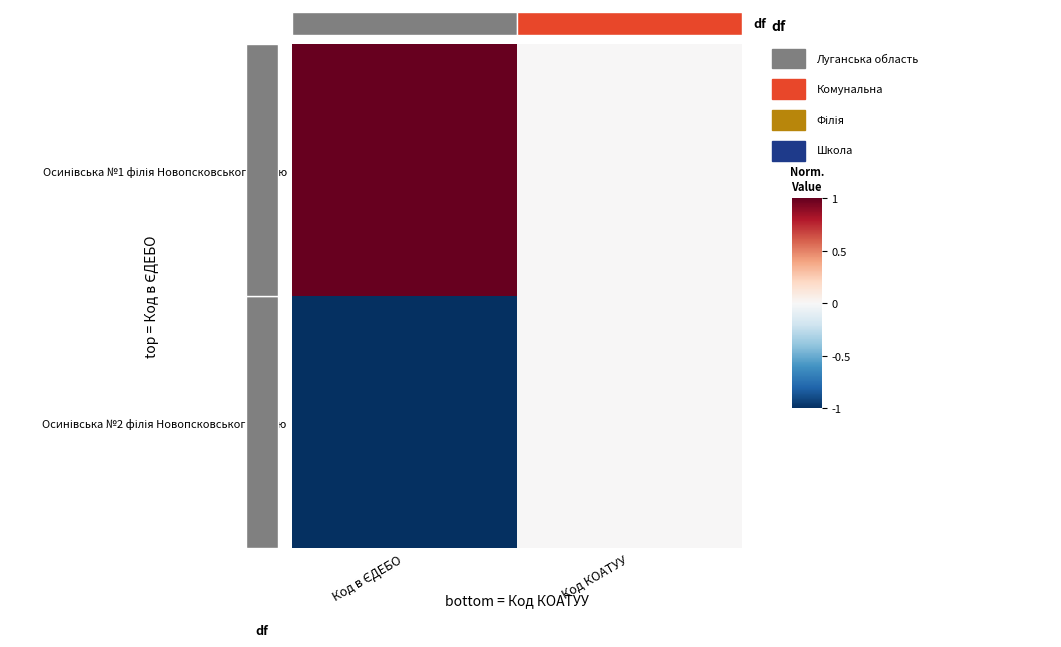

Rank the series by their average value, from lowest to highest.

Осинівська №2 філія Новопсковського ліцею, Осинівська №1 філія Новопсковського ліцею